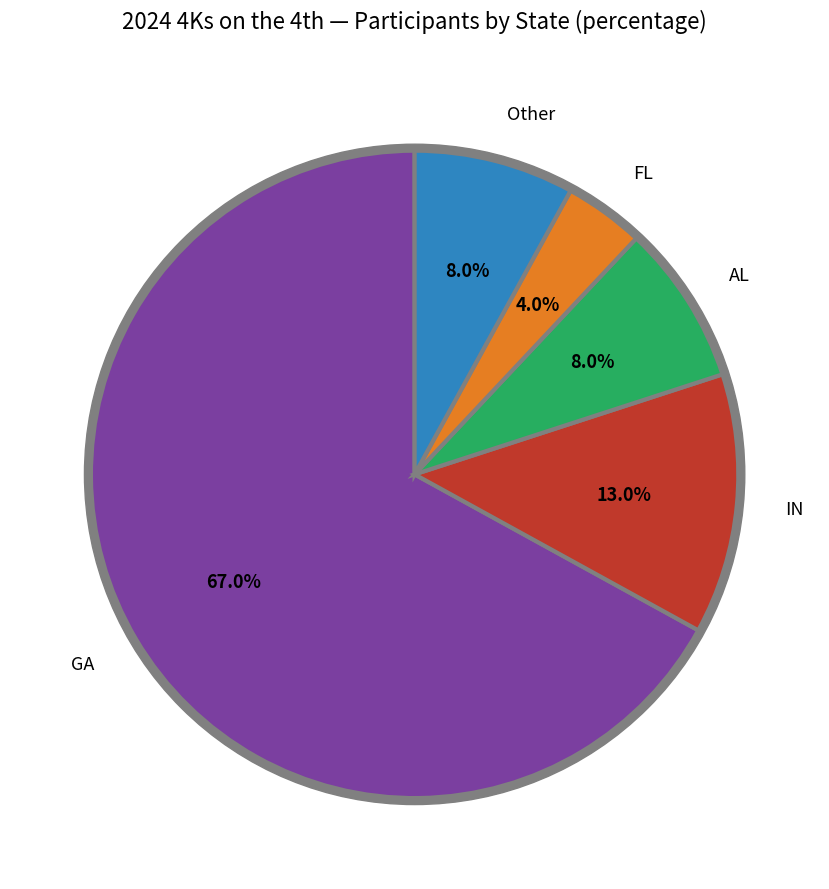

What percentage is the GA slice, to the nearest percent?

67%